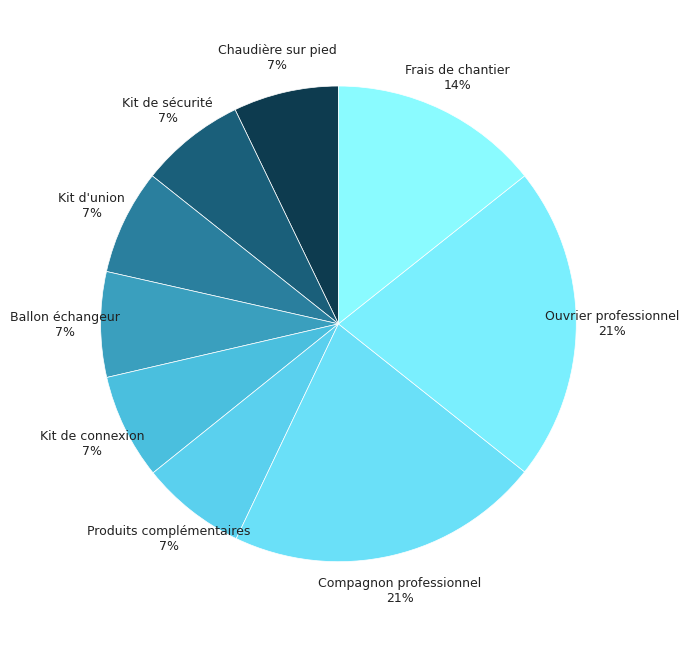

Which category has the biggest portion of the pie?

Compagnon professionnel